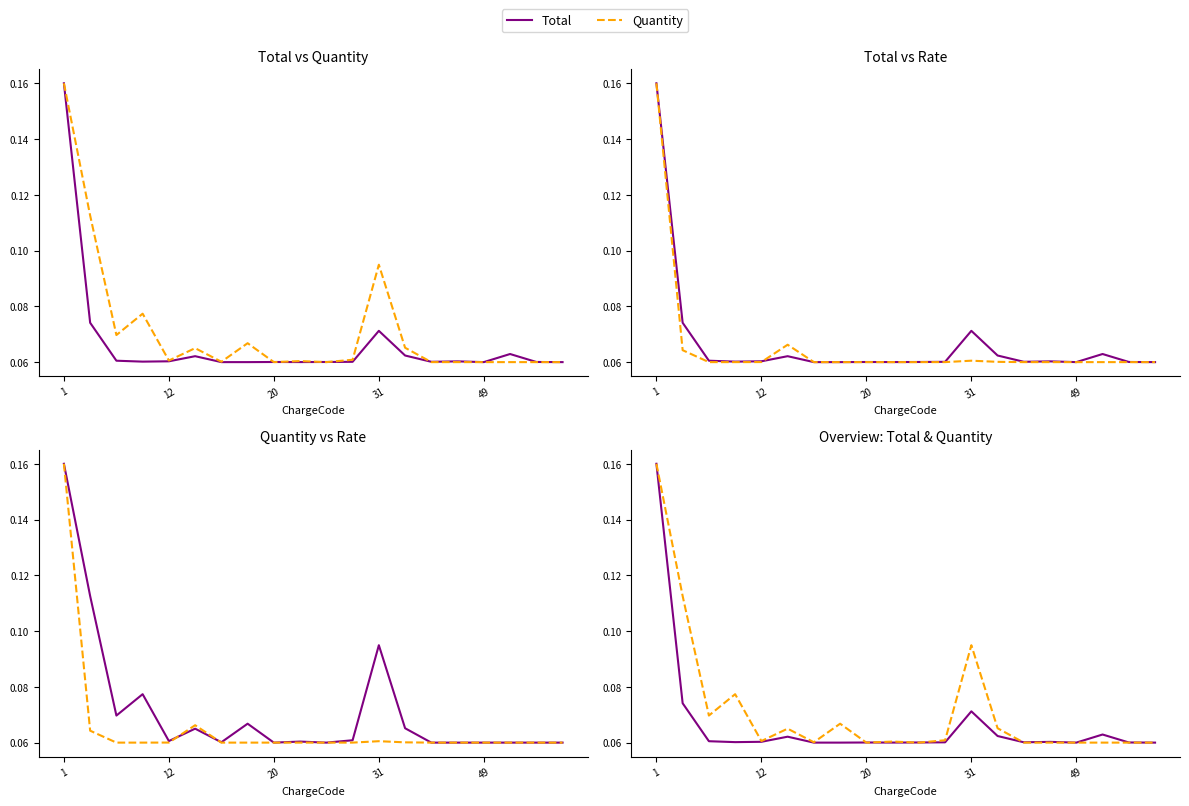

After their last crossing, which series has the higher values: Rate or Total?

Total